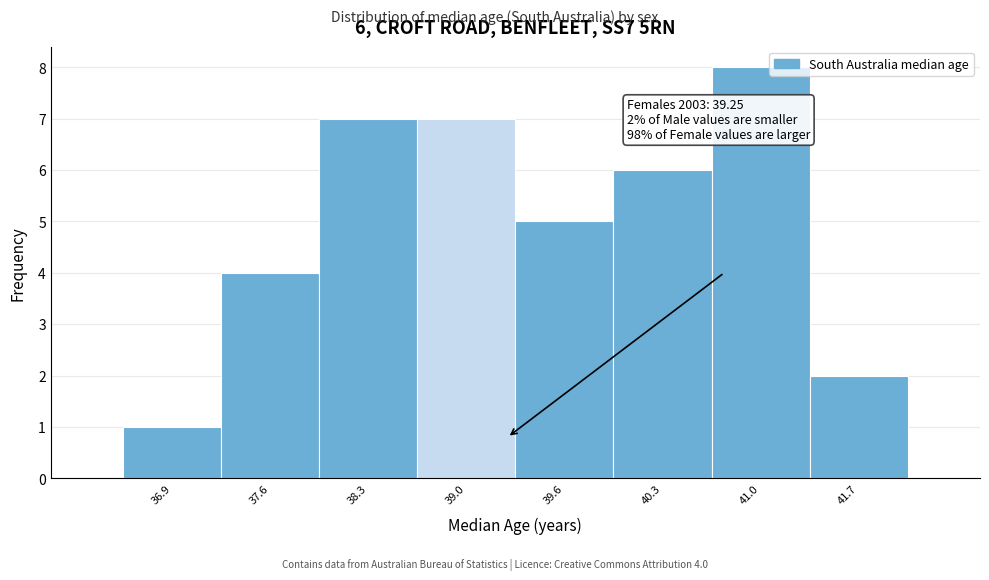

Which range on the x-axis has the tallest bar?

40.7 to 41.3